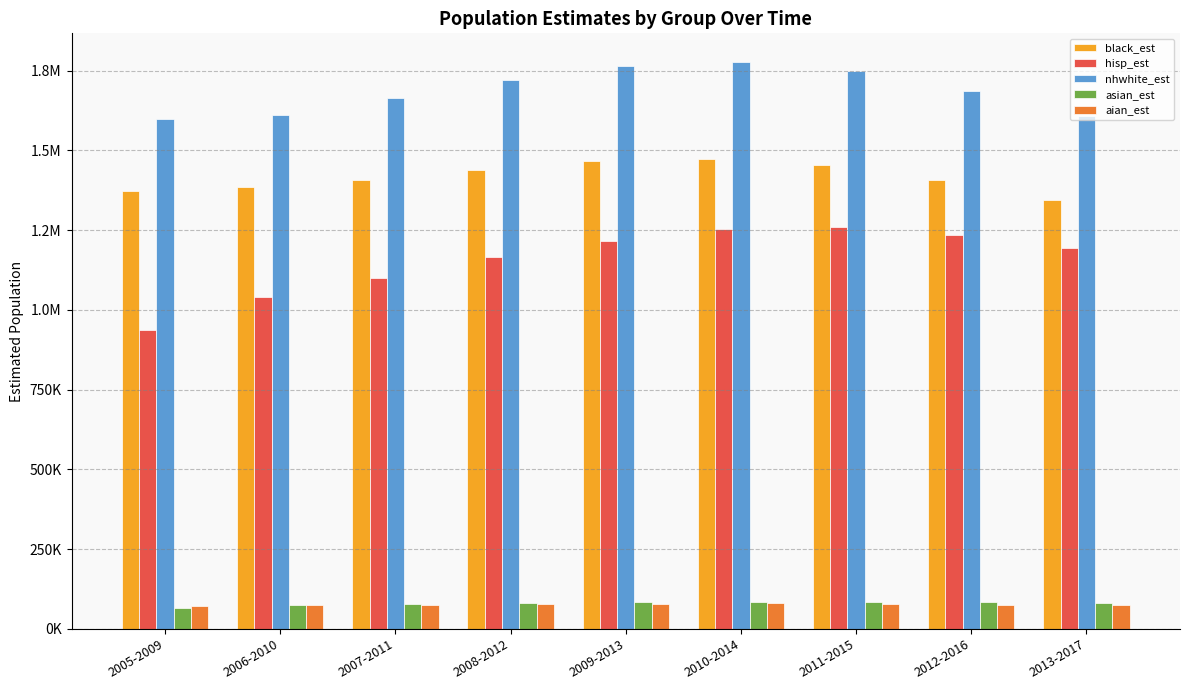

What are all the series names shown in the legend?

black_est, hisp_est, nhwhite_est, asian_est, aian_est